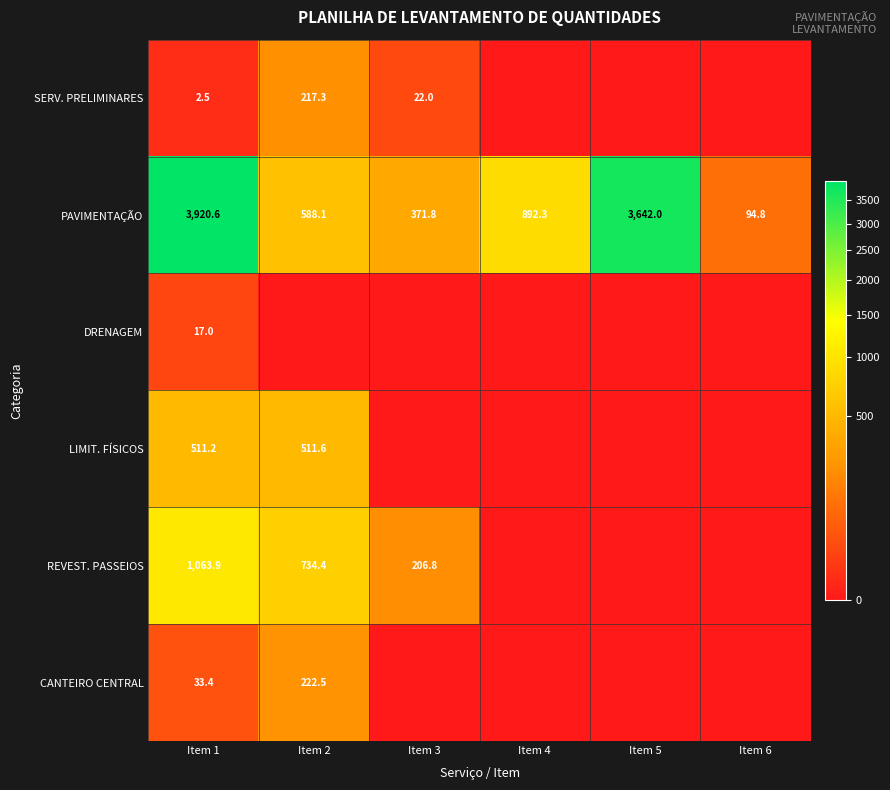

Is it true that SERV. PRELIMINARES equals 22.0 at Item 3?

True